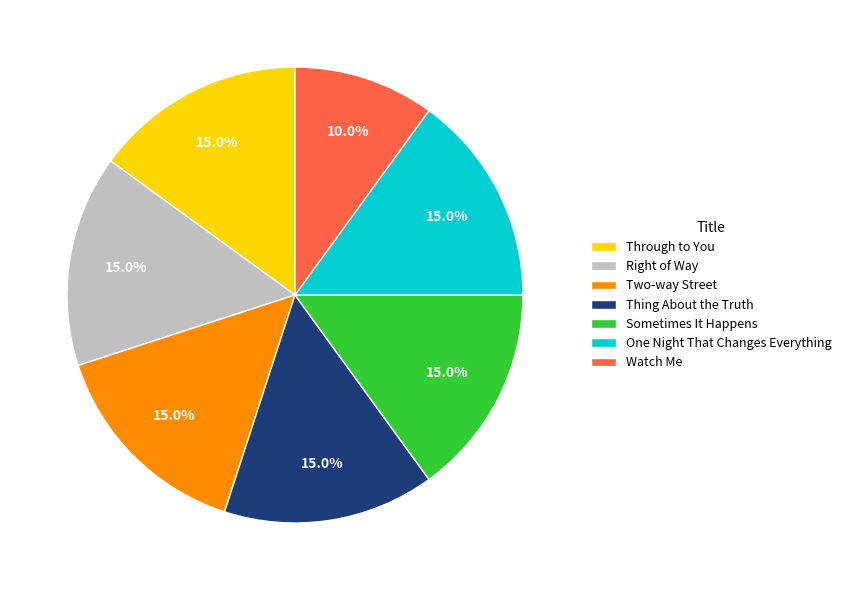

How much of the chart is everything except One Night That Changes Everything?

85.0%